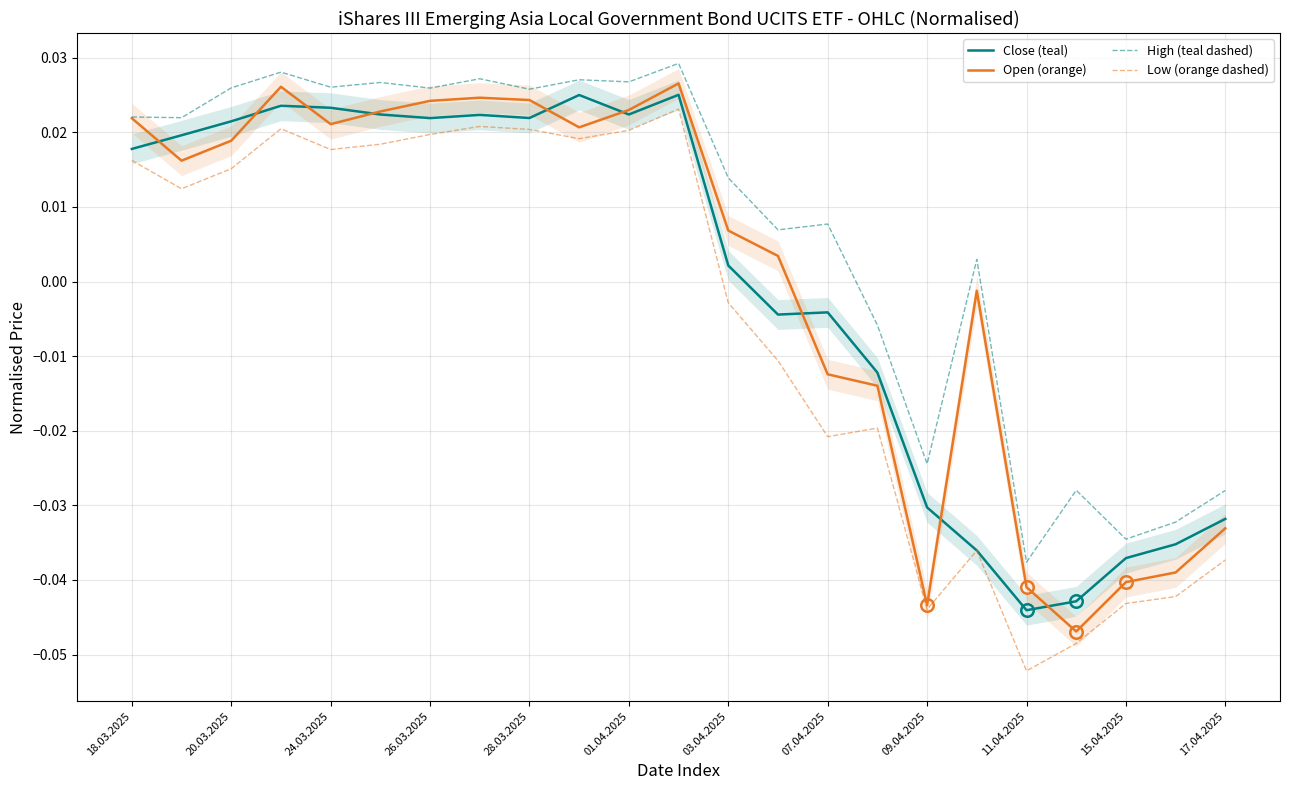

How many data points in Low (orange dashed) are less than 0?

11